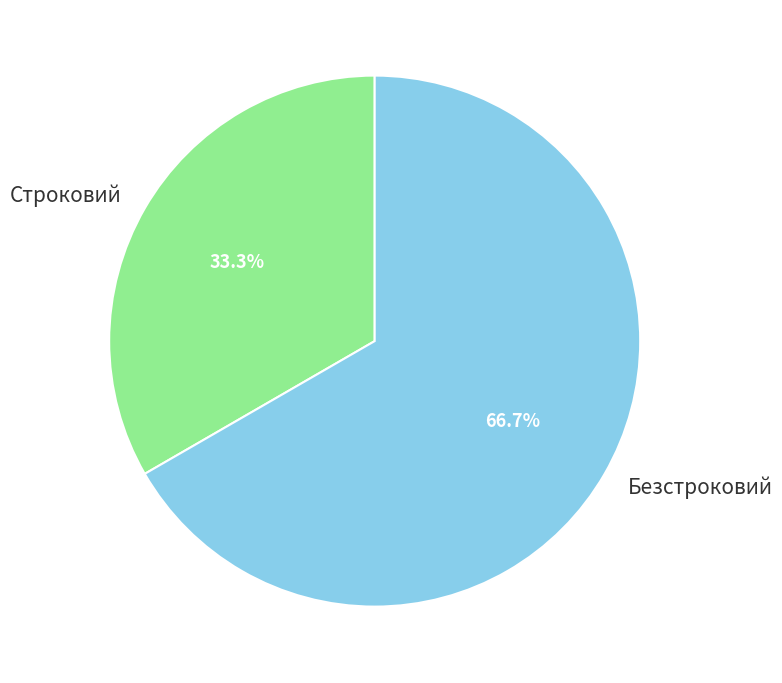

Which category has the smallest portion of the pie?

Строковий